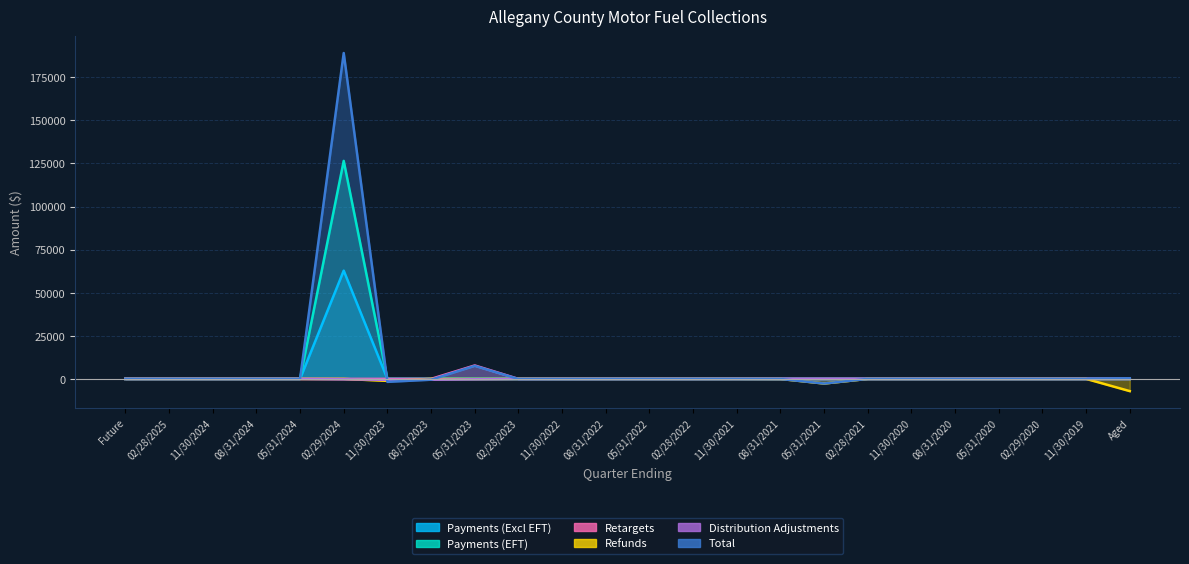

Reading left to right, list all the values displayed in this chart.

Payments (Excl EFT): 0.0	0.0	0.0	0.0	0.0	62815.6	0.8	0.0	0.1	0.1	0.0	0.0	0.0	0.0	0.0	0.0	0.0	0.0	0.0	0.0	0.0	0.0	0.0	0.0
Payments (EFT): 0.0	0.0	0.0	0.0	0.0	126509.0	0.0	0.0	0.0	0.0	0.0	0.0	0.0	0.0	0.0	0.0	0.0	0.0	0.0	0.0	0.0	0.0	0.0	0.0
Retargets: 0.0	0.0	0.0	0.0	0.0	0.0	0.0	0.0	7801.0	0.0	0.0	0.0	0.0	0.0	0.0	0.0	0.0	0.0	0.0	0.0	0.0	0.0	0.0	0.0
Refunds: 0.0	0.0	0.0	0.0	0.0	-19.9	-1151.6	-16.3	-34.4	-0.8	0.0	0.0	0.0	0.0	0.0	-58.5	-2680.3	0.0	0.0	0.0	0.0	0.0	0.0	-7093.8
Distribution Adjustments: 0.0	0.0	0.0	0.0	0.0	-198.2	-562.8	-448.9	-208.0	-59.7	-22.0	-21.6	-20.2	-13.8	0.0	0.0	0.0	0.0	0.0	0.0	0.0	0.0	0.0	0.0
Total: 0.0	0.0	0.0	0.0	0.0	189106.5	-1718.7	-465.2	7558.7	-60.4	-43.6	-21.6	-20.2	-13.8	0.0	-58.5	-2680.3	0.0	0.0	0.0	0.0	0.0	0.0	315.6